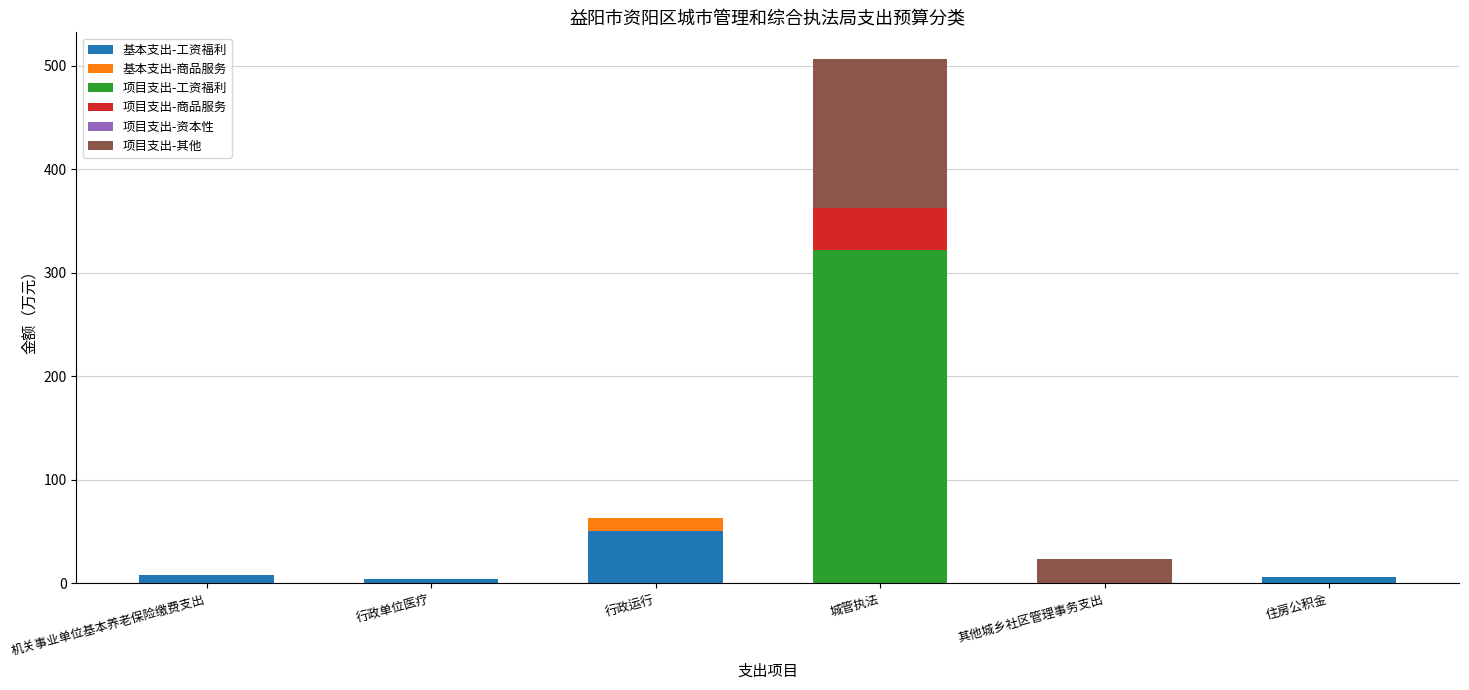

What is the total value across all series at 行政运行?

62.9